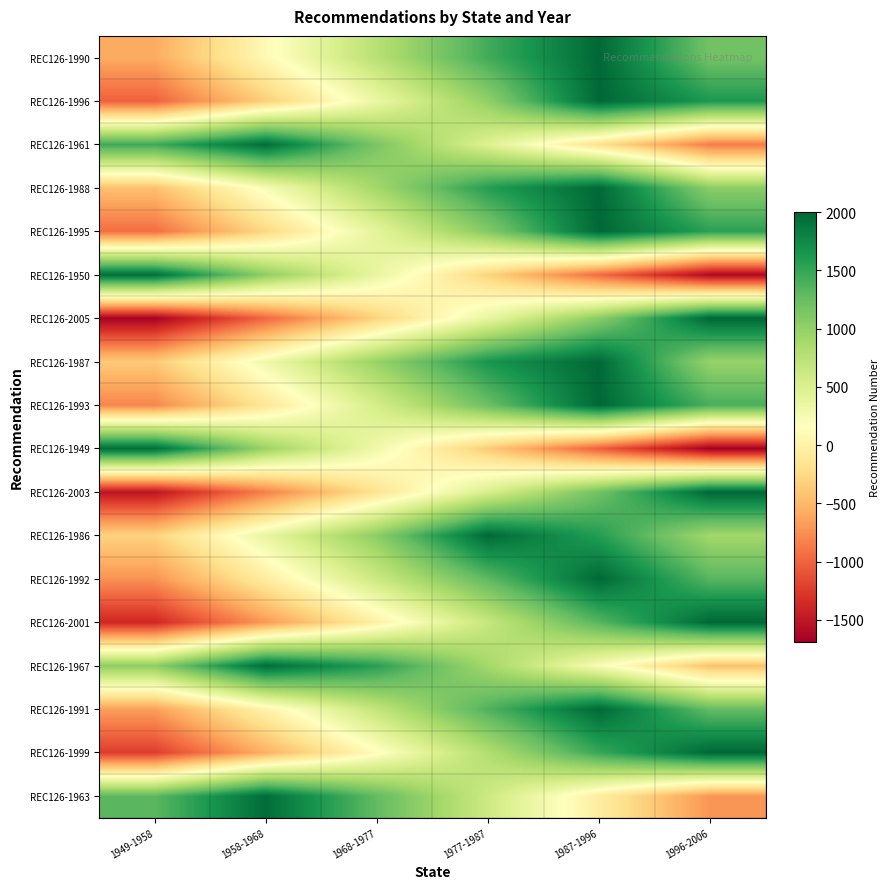

Reading left to right, extract all data points from this chart.

REC126-1990: 1949-1958=-586.3	1958-1968=88.8	1968-1977=764.0	1977-1987=1439.2	1987-1996=1990.0	1996-2006=1190.4
REC126-1996: 1949-1958=-1015.8	1958-1968=-338.6	1968-1977=338.6	1977-1987=1015.8	1987-1996=1996.0	1996-2006=1621.8
REC126-1961: 1949-1958=1453.2	1958-1968=1961.0	1968-1977=1138.1	1977-1987=472.7	1987-1996=-192.6	1996-2006=-857.9
REC126-1988: 1949-1958=-443.8	1958-1968=230.8	1968-1977=905.3	1977-1987=1579.8	1987-1996=1988.0	1996-2006=1047.2
REC126-1995: 1949-1958=-944.1	1958-1968=-267.2	1968-1977=409.7	1977-1987=1086.6	1987-1996=1995.0	1996-2006=1549.7
REC126-1950: 1949-1958=1950.0	1958-1968=1027.2	1968-1977=365.6	1977-1987=-296.0	1987-1996=-957.6	1996-2006=-1619.2
REC126-2005: 1949-1958=-1664.9	1958-1968=-984.6	1968-1977=-304.3	1977-1987=375.9	1987-1996=1056.2	1996-2006=2005.0
REC126-1987: 1949-1958=-372.6	1958-1968=301.6	1968-1977=975.8	1977-1987=1649.9	1987-1996=1987.0	1996-2006=975.8
REC126-1993: 1949-1958=-800.8	1958-1968=-124.6	1968-1977=551.6	1977-1987=1227.8	1987-1996=1993.0	1996-2006=1405.8
REC126-1949: 1949-1958=1949.0	1958-1968=957.1	1968-1977=295.8	1977-1987=-365.4	1987-1996=-1026.7	1996-2006=-1688.0
REC126-2003: 1949-1958=-1520.1	1958-1968=-840.5	1968-1977=-161.0	1977-1987=518.6	1987-1996=1198.2	1996-2006=2003.0
REC126-1986: 1949-1958=-301.4	1958-1968=372.4	1968-1977=1046.2	1977-1987=1986.0	1987-1996=1578.2	1996-2006=904.3
REC126-1992: 1949-1958=-729.2	1958-1968=-53.4	1968-1977=622.5	1977-1987=1298.4	1987-1996=1992.0	1996-2006=1333.9
REC126-2001: 1949-1958=-1375.7	1958-1968=-696.8	1968-1977=-17.9	1977-1987=661.0	1987-1996=1340.0	1996-2006=2001.0
REC126-1967: 1949-1958=1036.2	1958-1968=1967.0	1968-1977=1563.1	1977-1987=895.7	1987-1996=228.3	1996-2006=-439.1
REC126-1991: 1949-1958=-657.7	1958-1968=17.8	1968-1977=693.3	1977-1987=1368.8	1987-1996=1991.0	1996-2006=1262.2
REC126-1999: 1949-1958=-1231.5	1958-1968=-553.3	1968-1977=124.9	1977-1987=803.2	1987-1996=1481.4	1996-2006=1999.0
REC126-1963: 1949-1958=1314.5	1958-1968=1963.0	1968-1977=1279.5	1977-1987=613.4	1987-1996=-52.6	1996-2006=-718.6